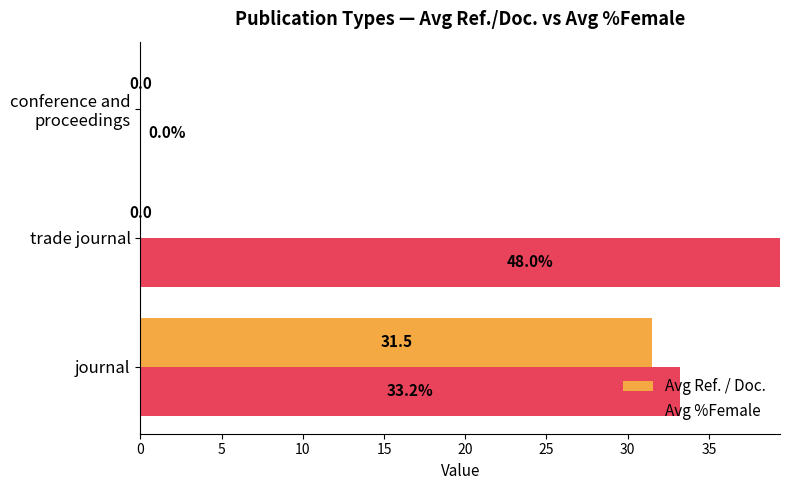

How many positive values does the Avg Ref. / Doc. series have?

2